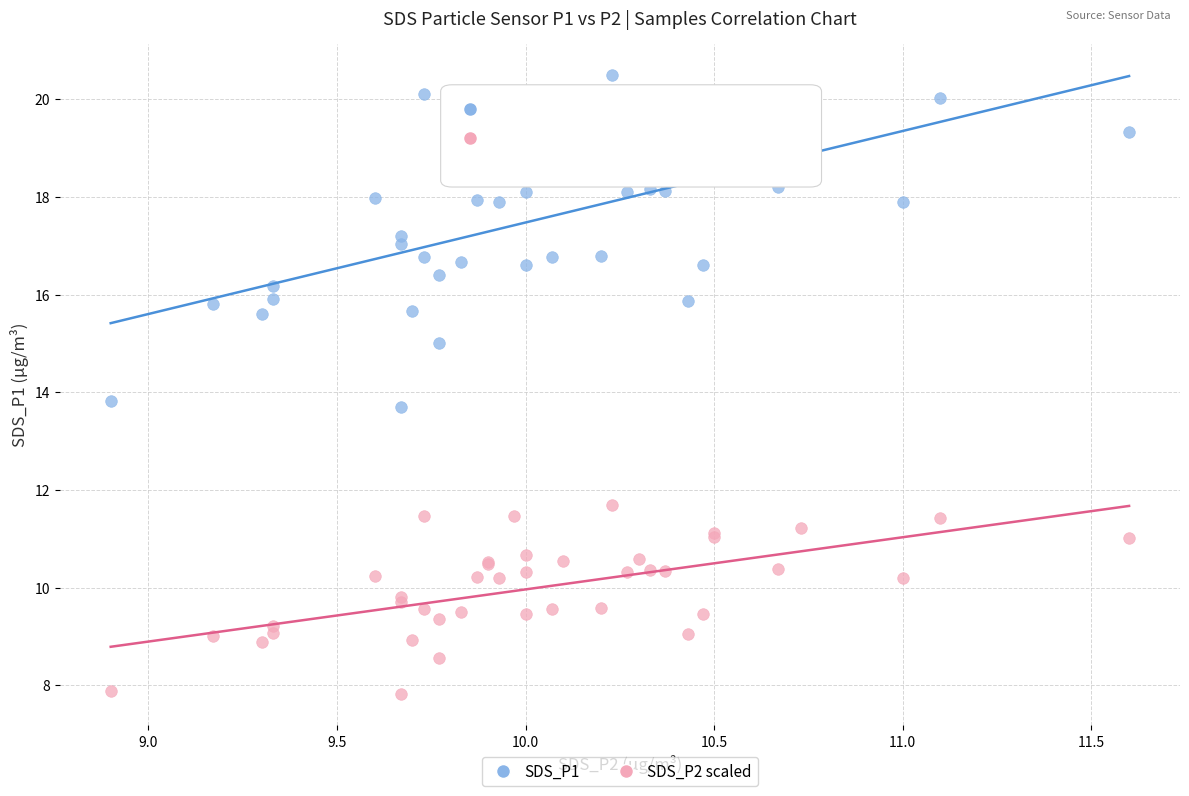

Which series reaches the maximum Y coordinate?

SDS_P1